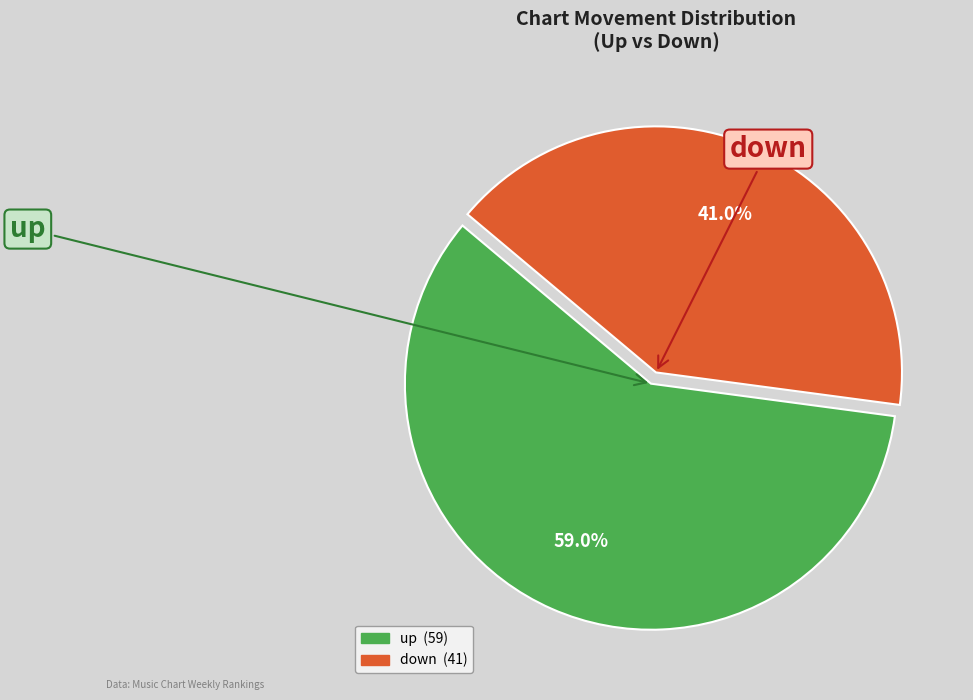

To the nearest percent, what is the combined percentage of down and up?

100%